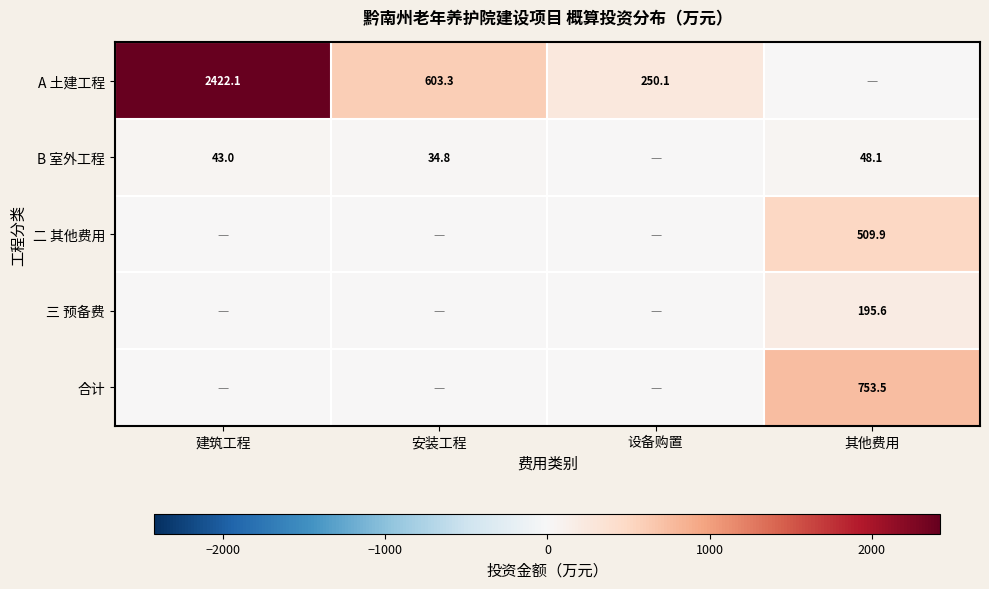

Is it true that A 土建工程 equals 994.4 at 安装工程?

False